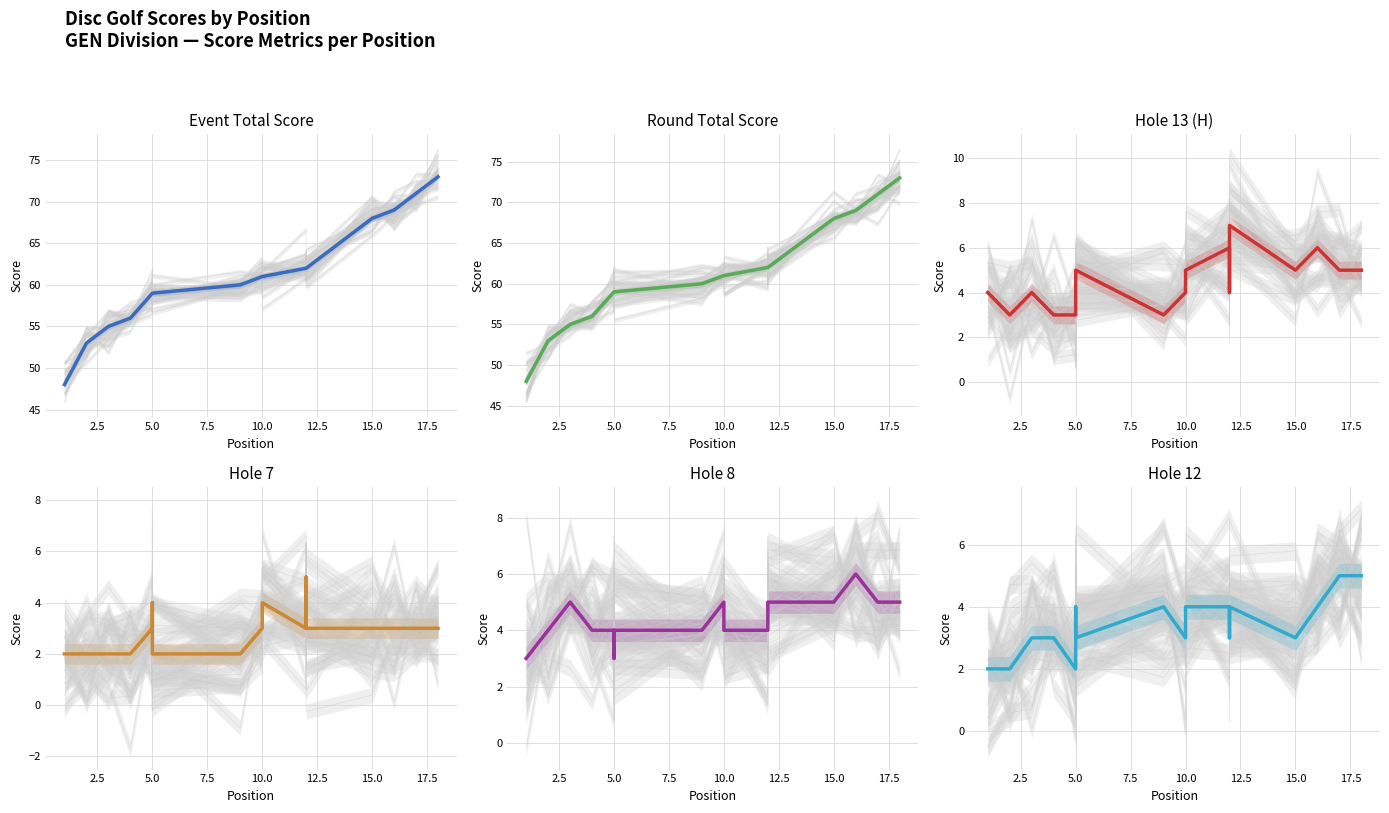

Does the chart have visible grid lines?

Yes